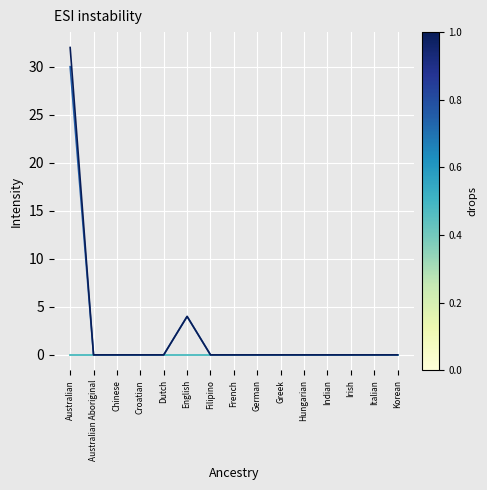

What is the maximum value shown in the chart?

32